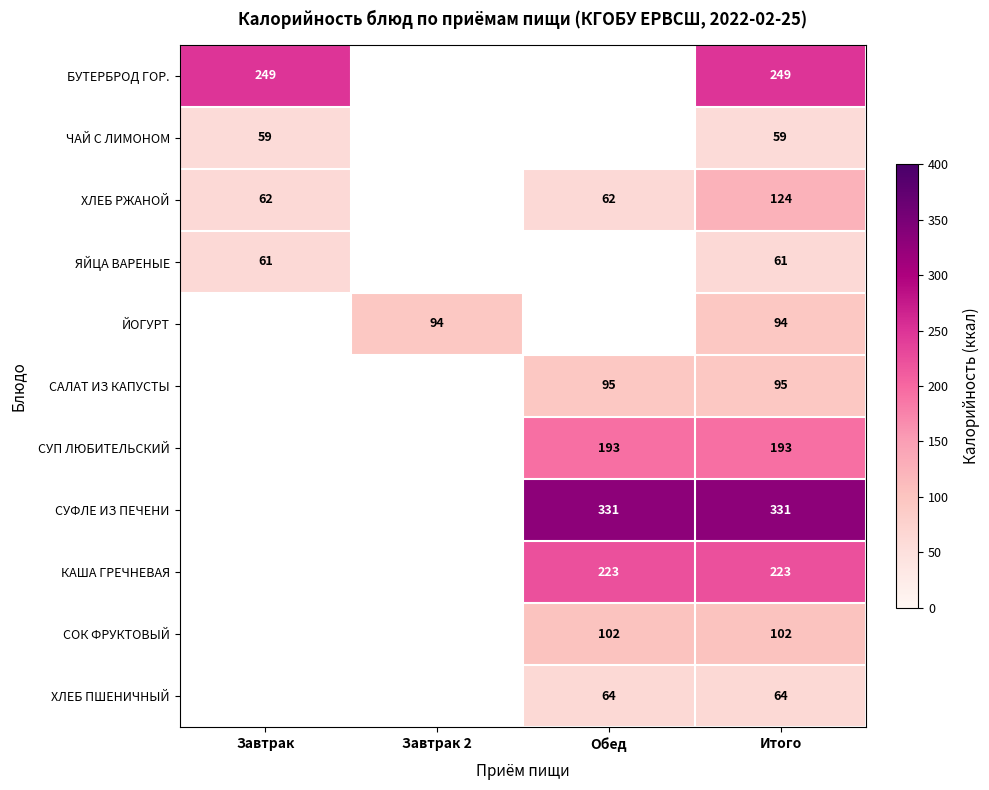

What is the total value across all series at Итого?

1595